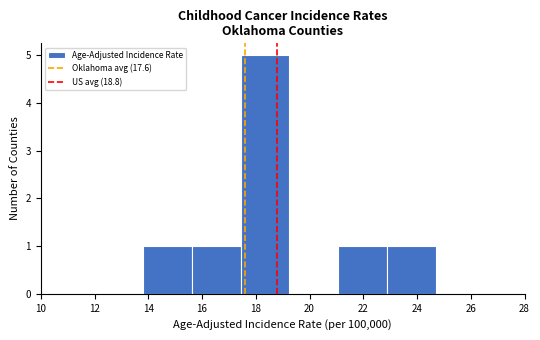

Reading left to right, transcribe this chart: for each bar, give the range it covers on the x-axis and its height. Neither the bar edges nor the heights are printed on the chart, so give them approximately, as read against the axes.

13.8 to 15.6: 1
15.6 to 17.4: 1
17.4 to 19.2: 5
19.2 to 21.0: 0
21.0 to 22.8: 1
22.8 to 24.8: 1